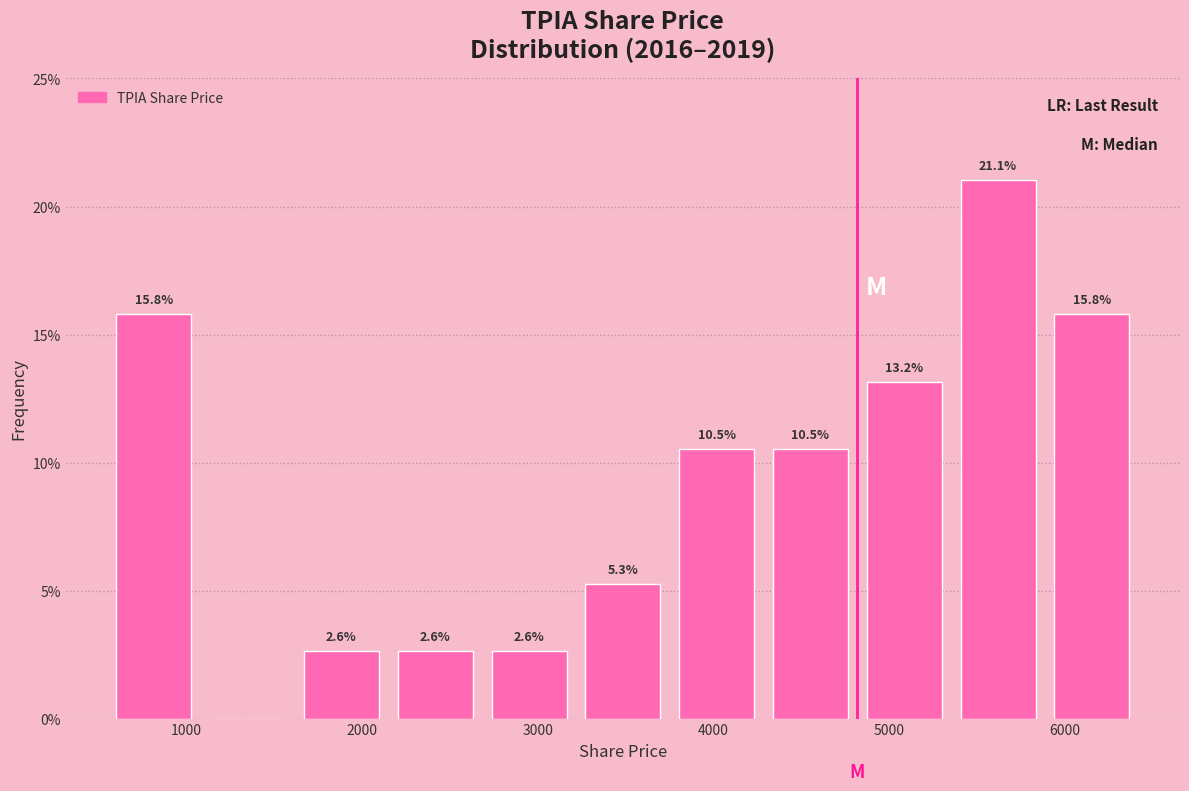

Which range on the x-axis has the tallest bar?

5400 to 5900